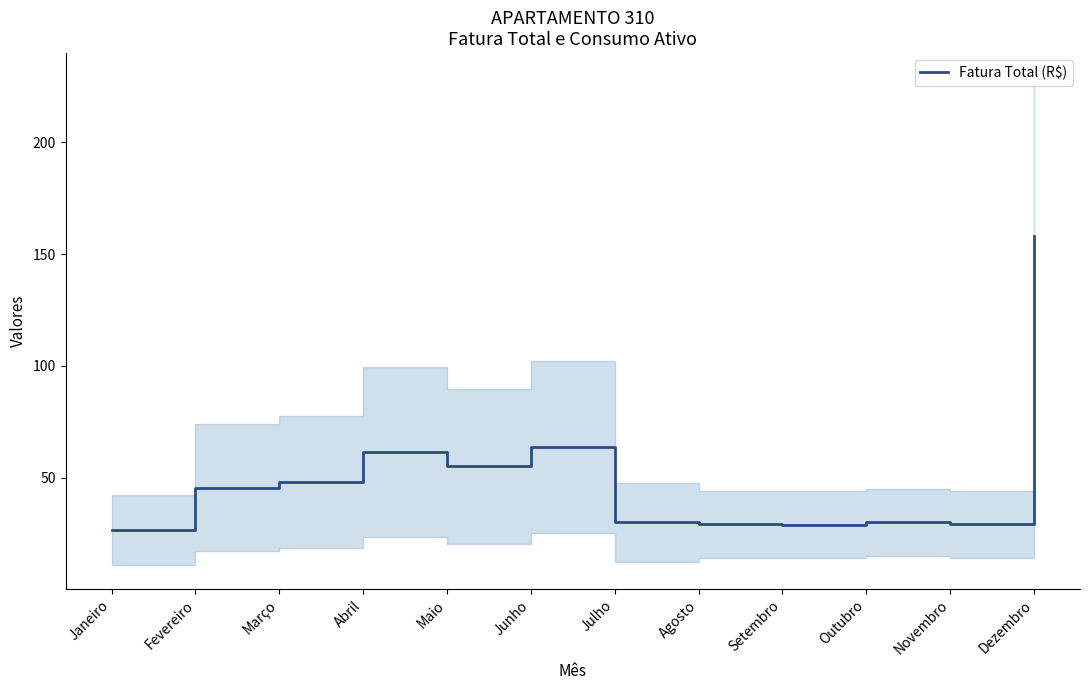

The value at Novembro is 29.1. True or false?

True